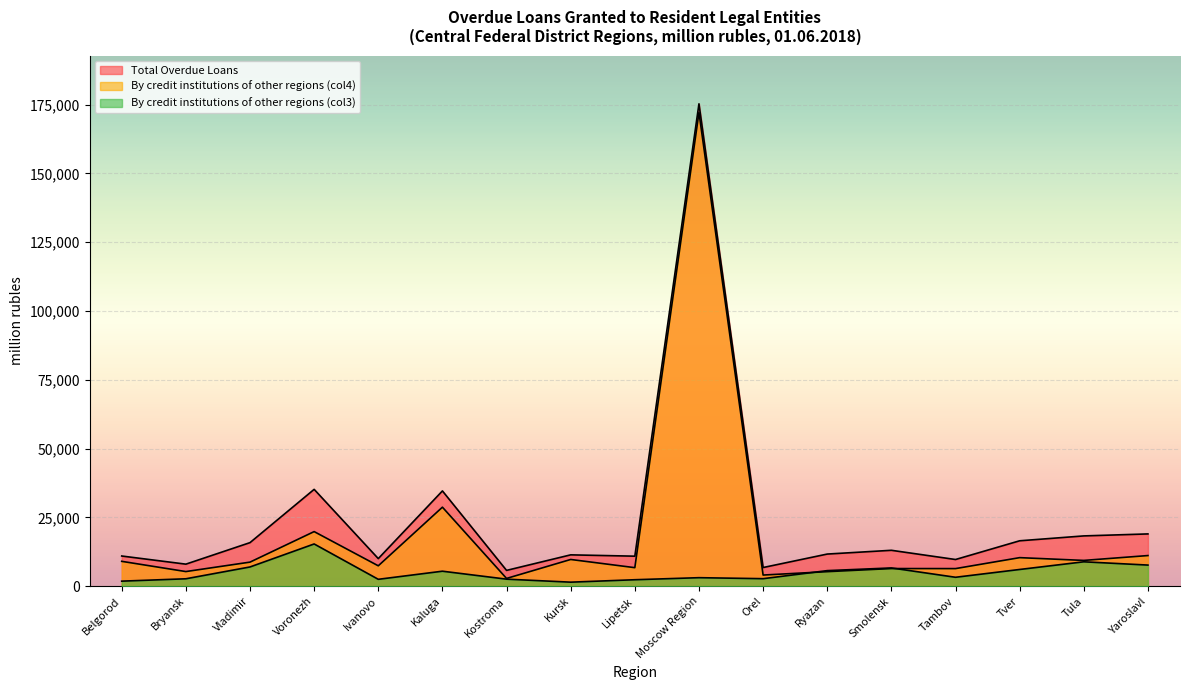

Where is the first local minimum for By credit institutions of other regions (col3)?

Ivanovo